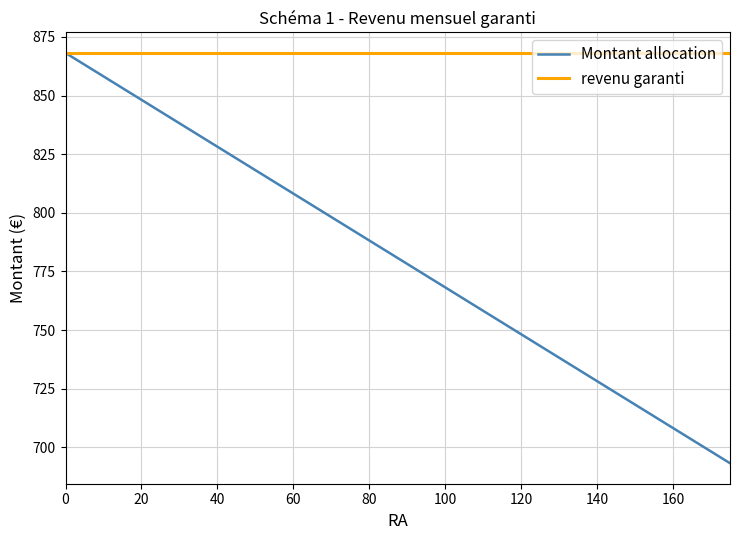

What are all the series names shown in the legend?

Montant allocation, revenu garanti